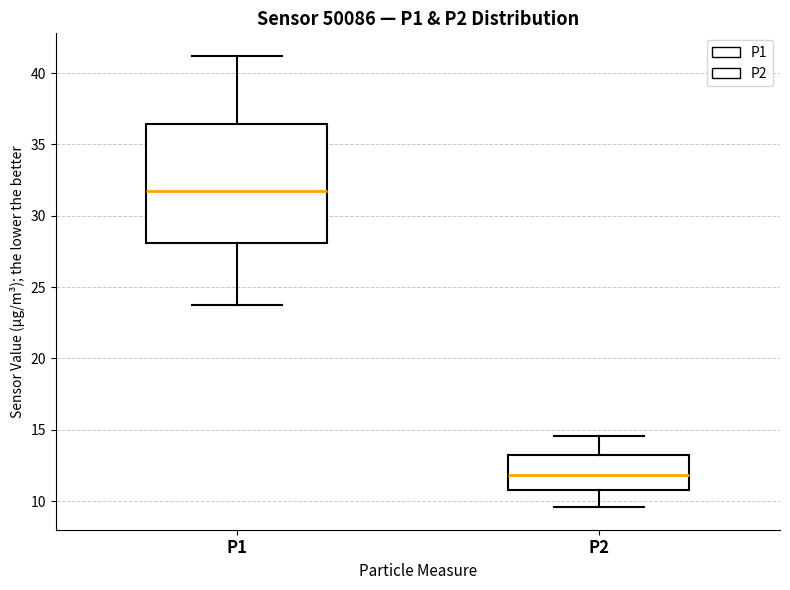

Where does the median line of the box for P1 sit on the y-axis? The values are not printed on the chart, so give them approximately, as read against the axis.

32.0